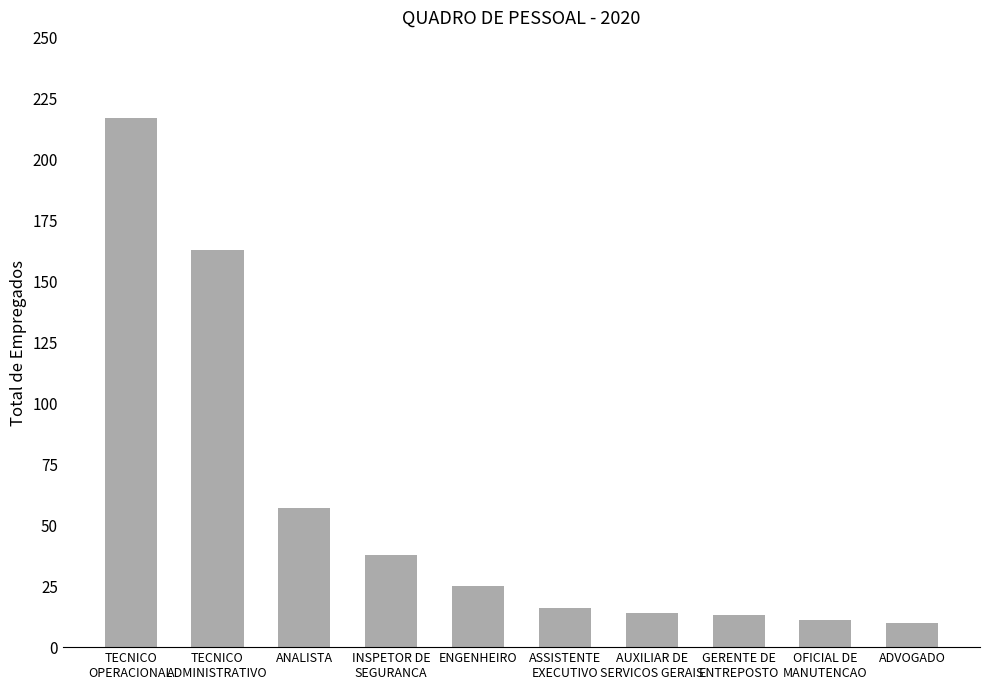

What is the difference between the maximum and second lowest values?

206